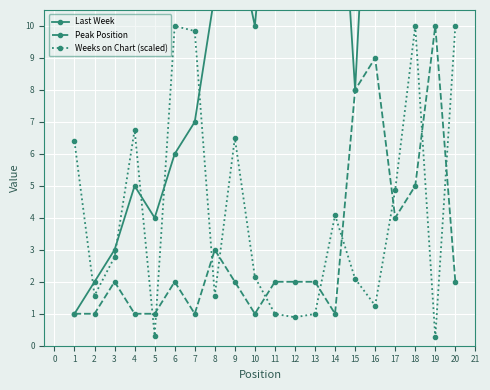

In Peak Position, how many points are higher than both neighbors (excluding endpoints)?

5